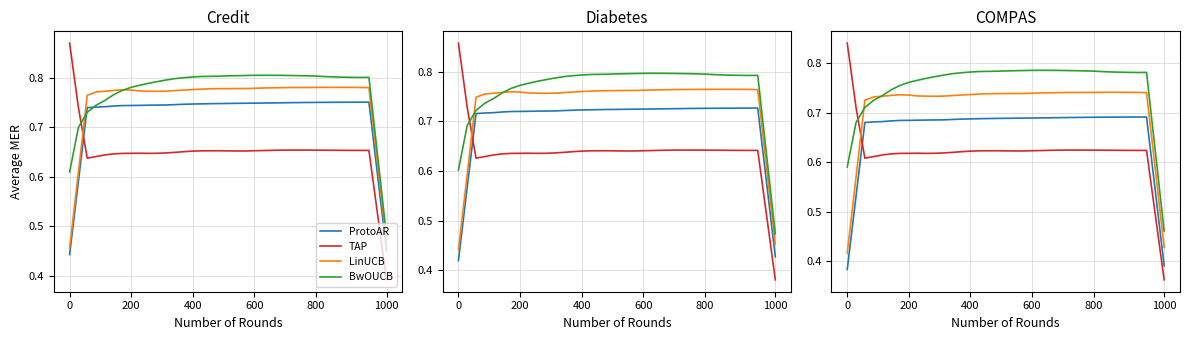

Does the chart have visible grid lines?

Yes